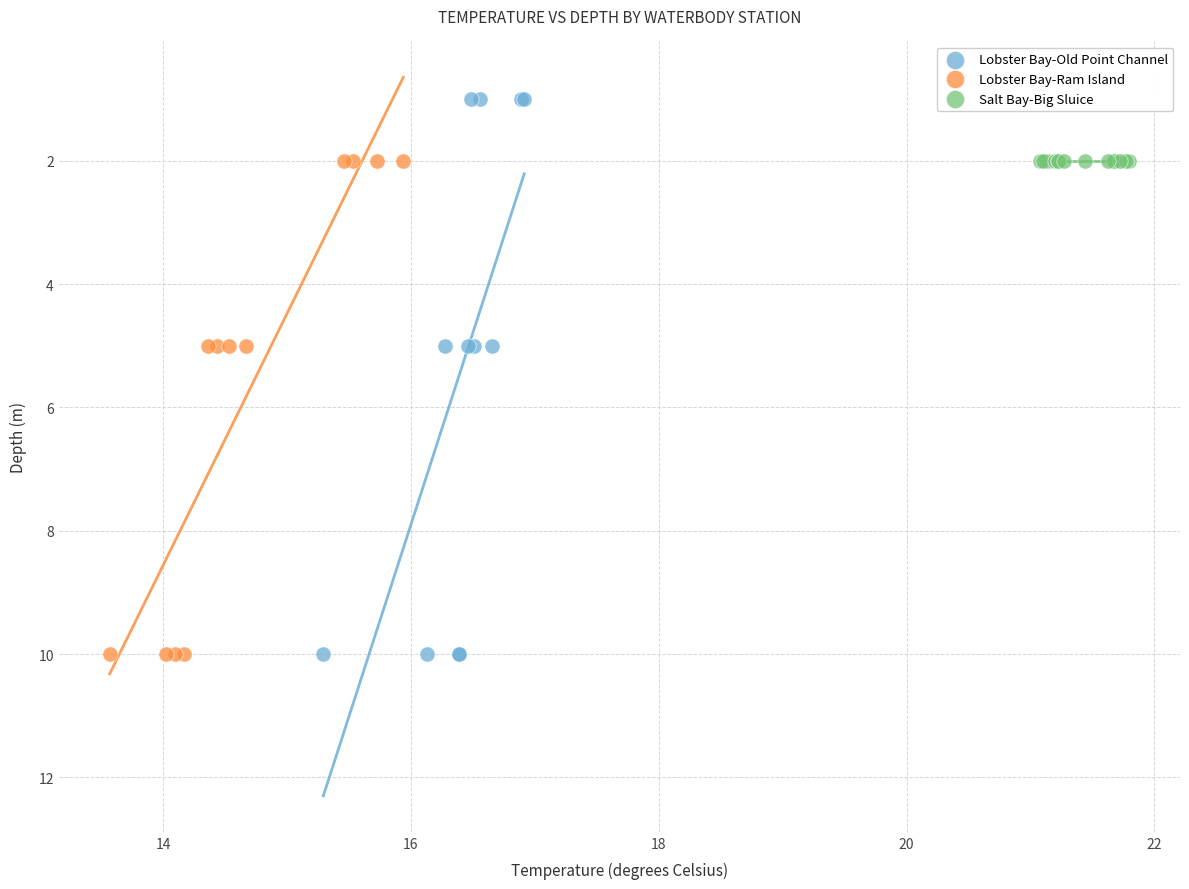

Which series reaches the minimum Y coordinate?

Lobster Bay-Old Point Channel